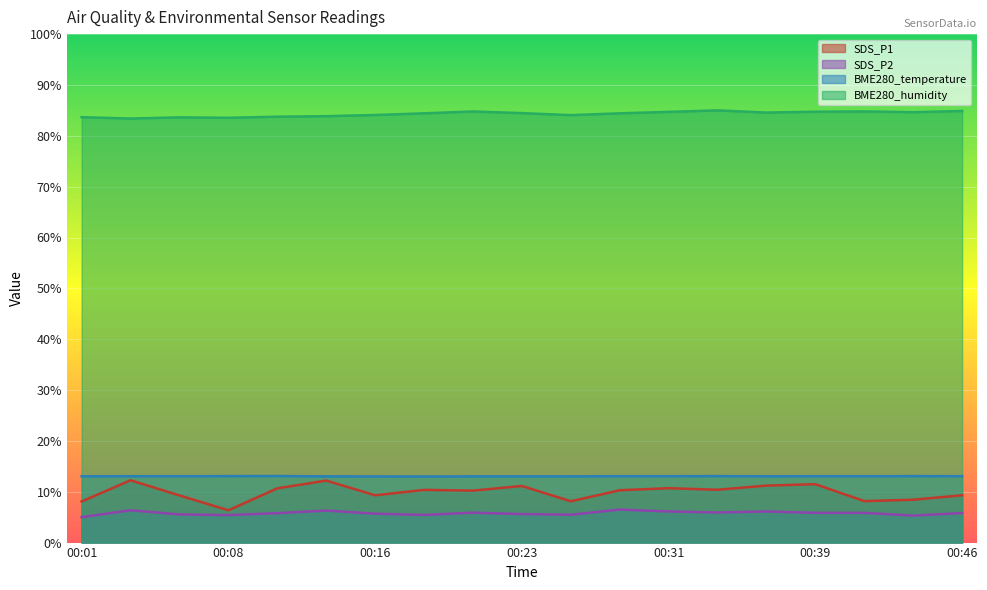

True or false: SDS_P1 has a value of 9.3 at 00:46.

True